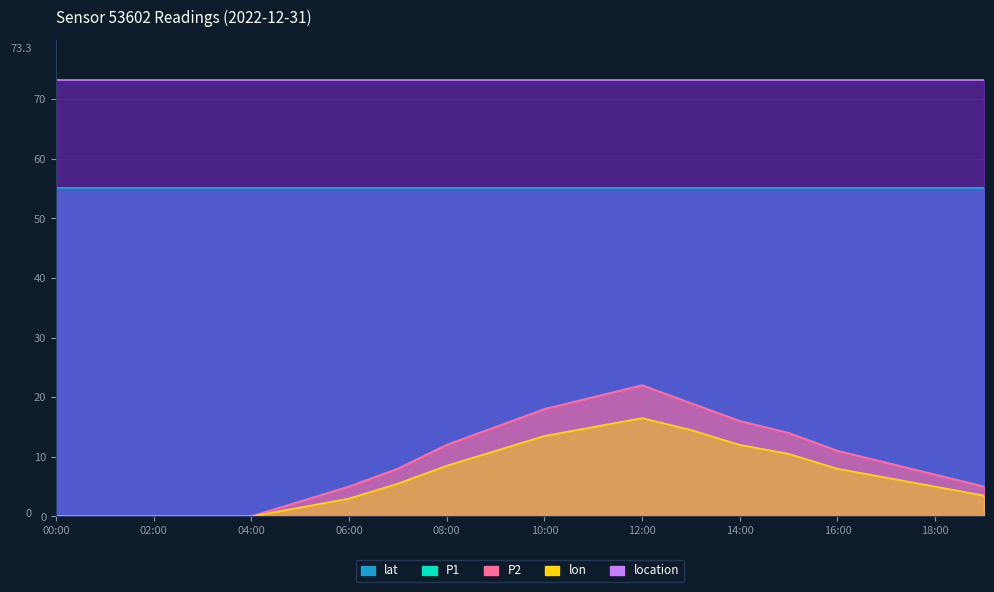

True or false: P1 and P2 intersect in this chart.

False